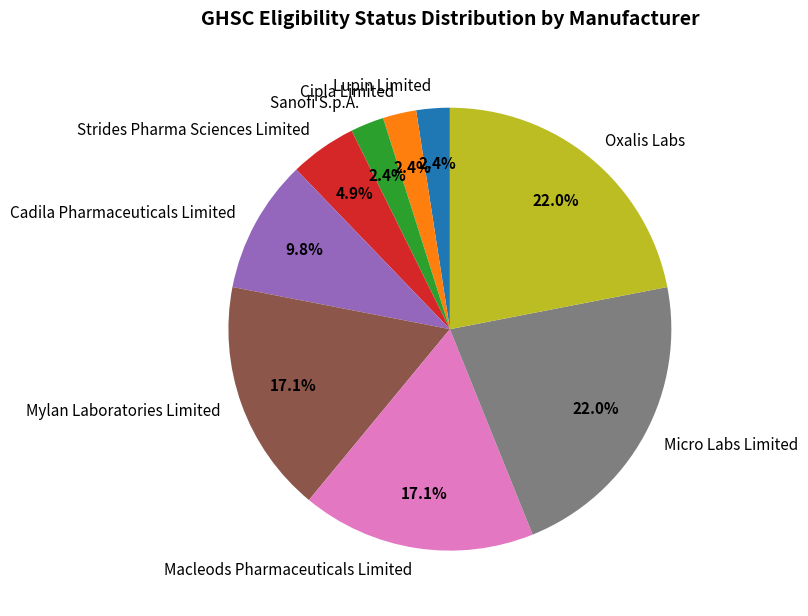

What is the ratio of the value at Mylan Laboratories Limited to the value at Micro Labs Limited?

0.8